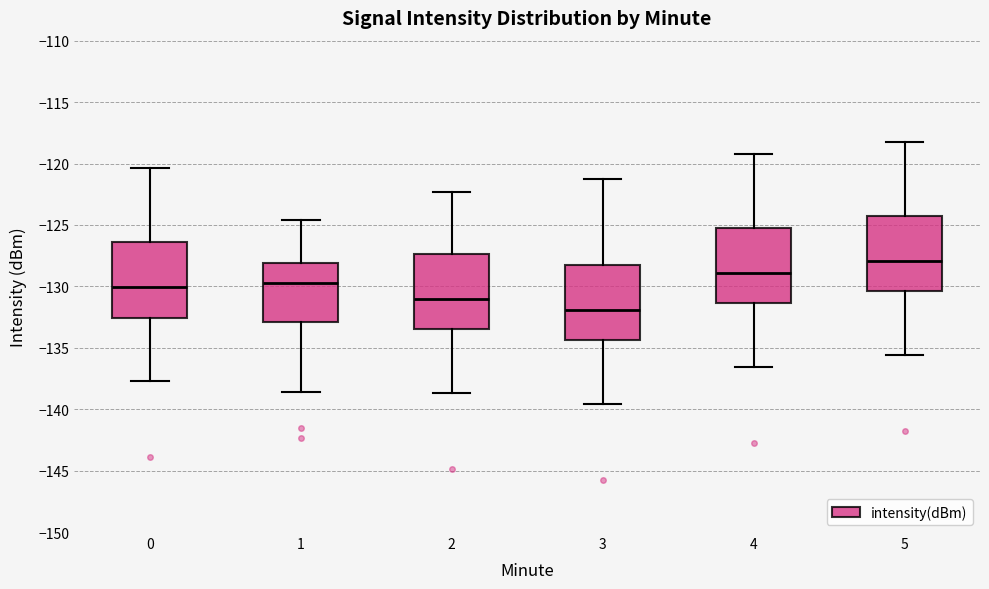

Where is the upper edge of the box at x = 1 on the y-axis? The values are not printed on the chart, so give them approximately, as read against the axis.

-128.0